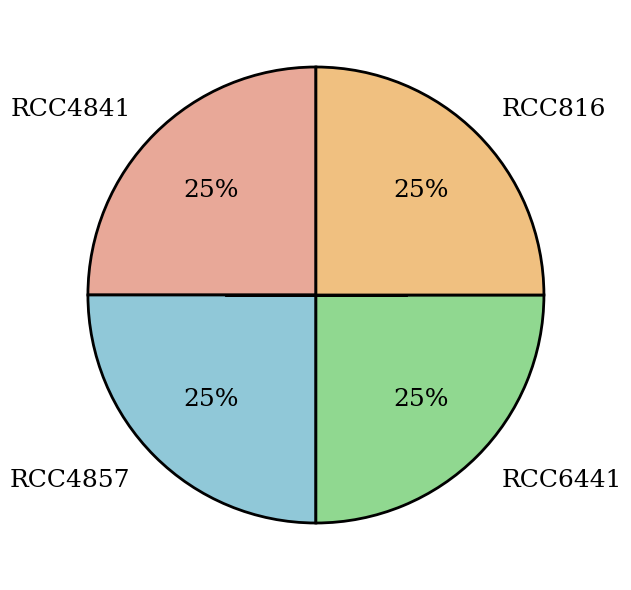

What percentage is the RCC6441 slice, to the nearest percent?

25%